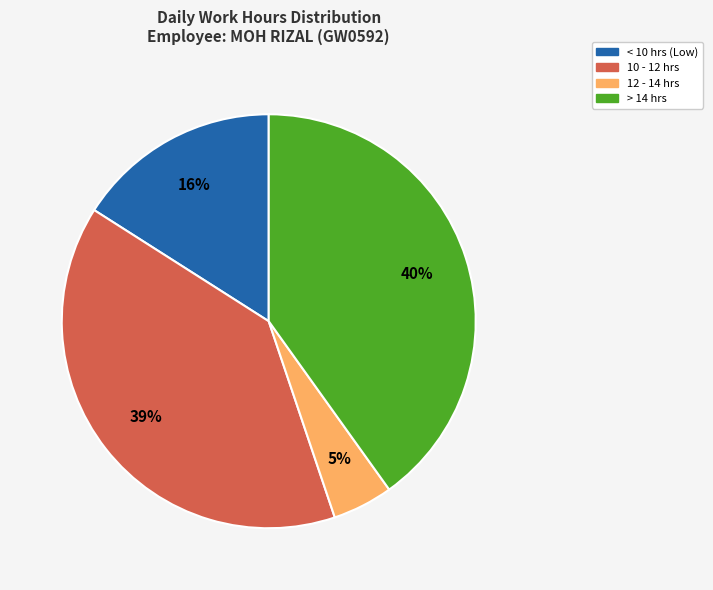

Does any single category account for the majority?

No